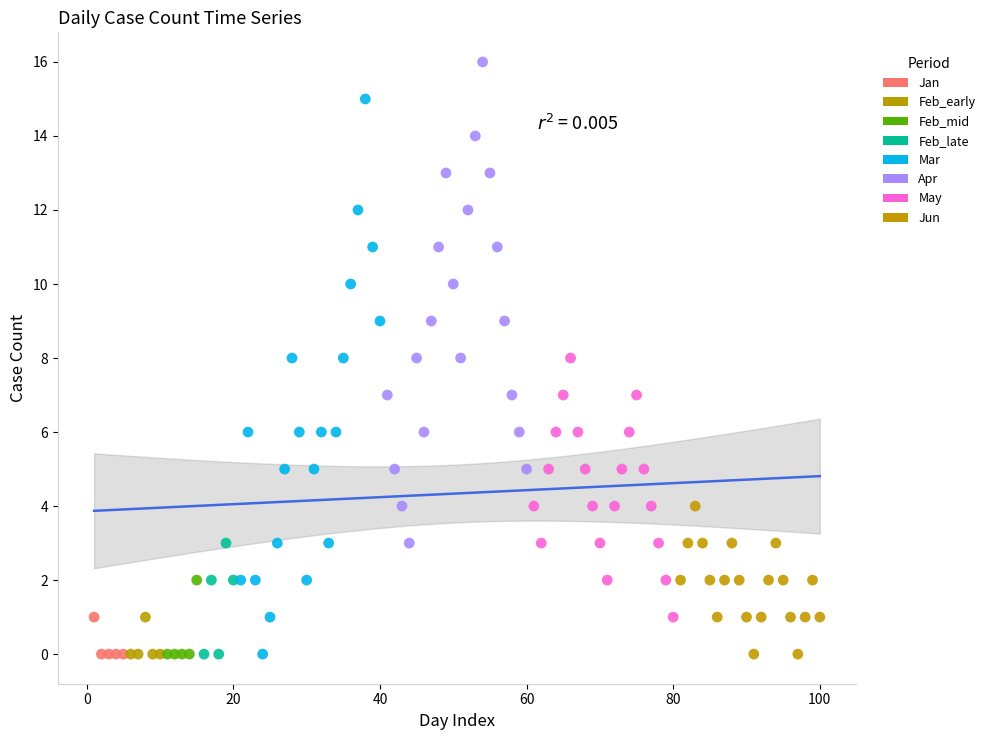

Which series has the widest spread of Y values?

Mar